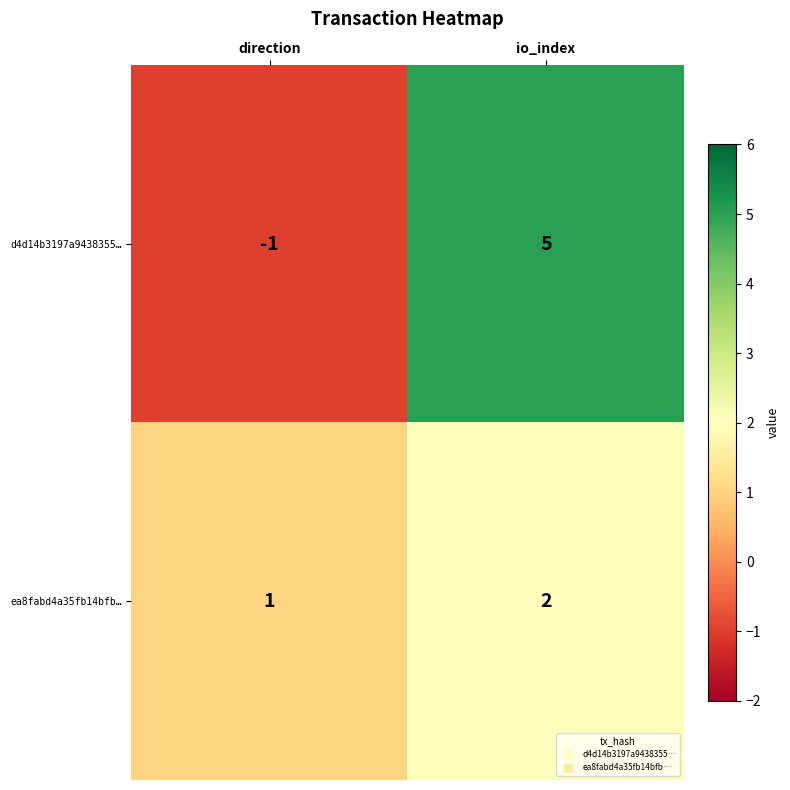

What is the difference between the maximum and minimum values in the d4d14b3197a9438355… series?

6